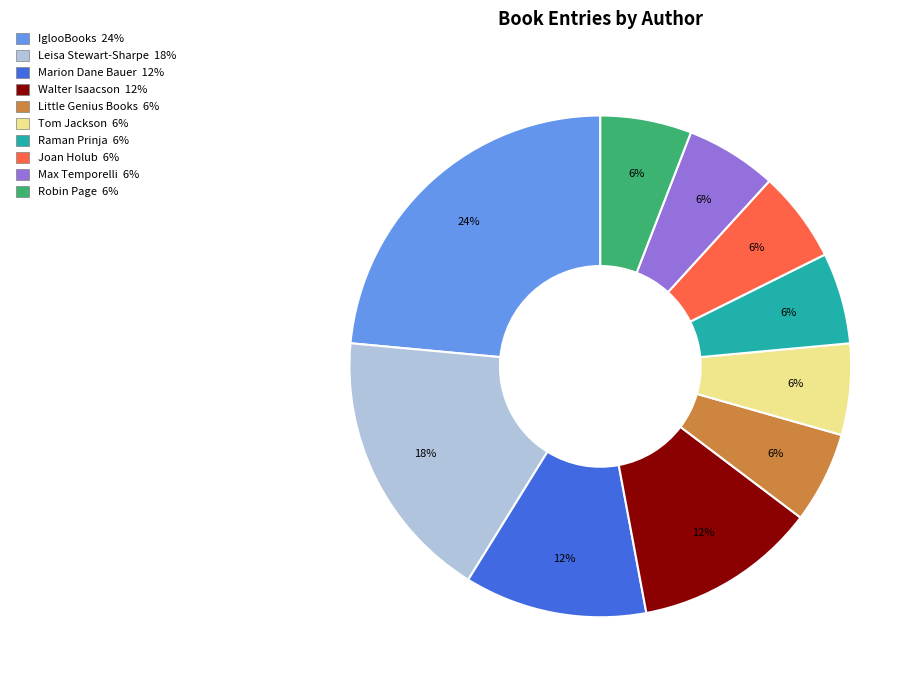

Does Raman Prinja represent more than half of the total?

No